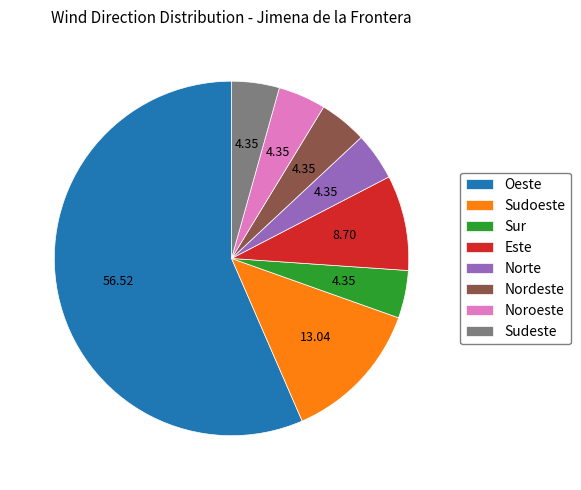

What is the largest slice in the pie chart?

Oeste